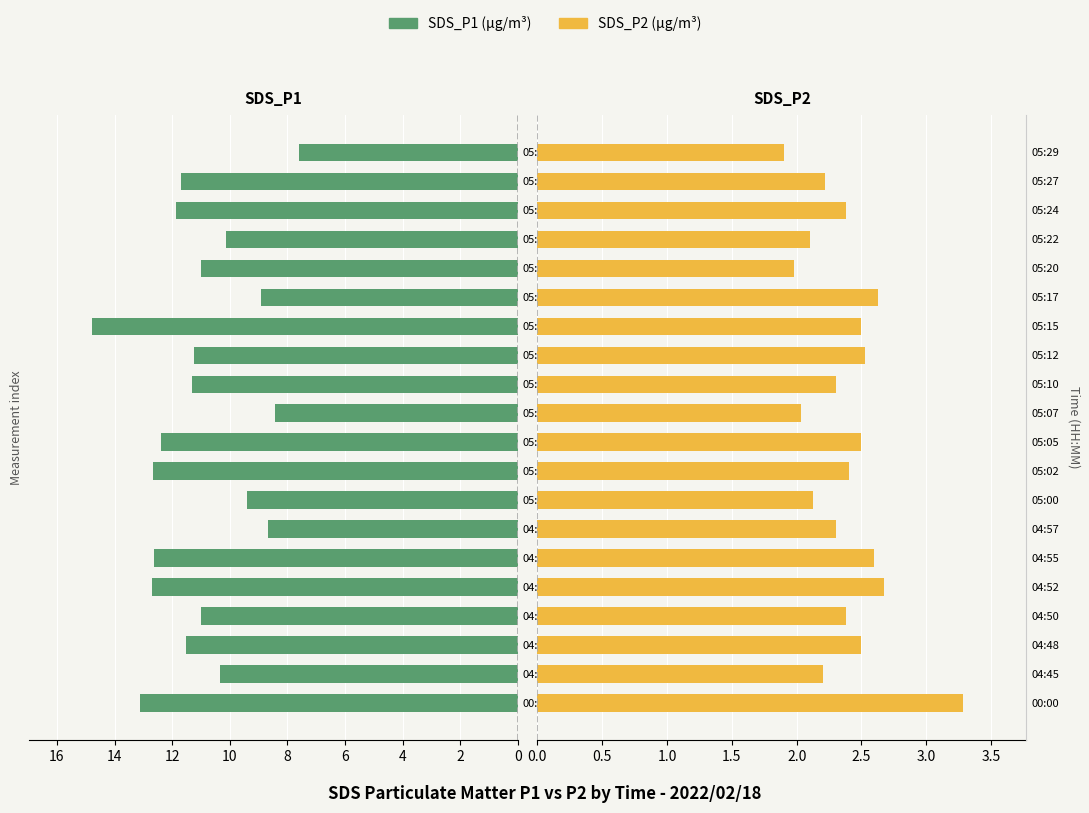

What is the lowest value of the SDS_P1 series?

7.6